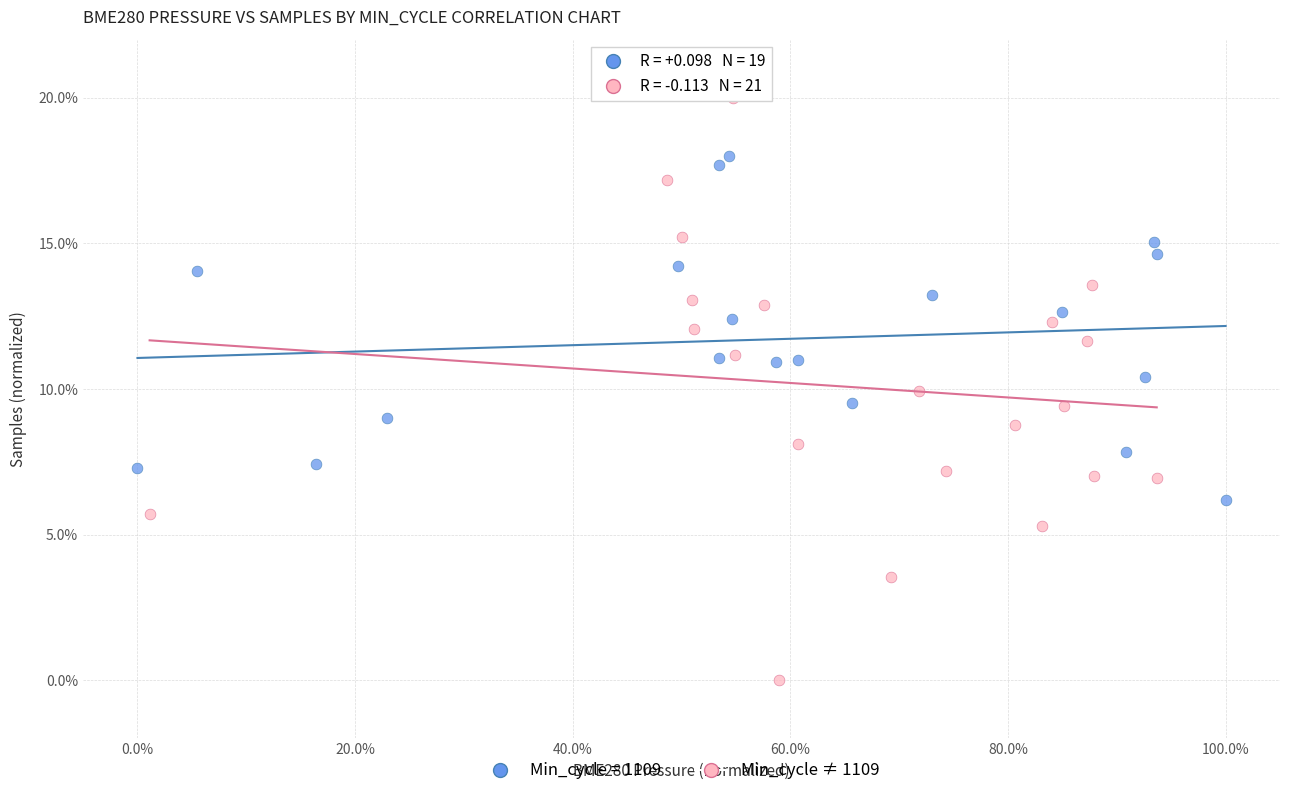

Which series reaches the maximum Y coordinate?

Min_cycle ≠ 1109